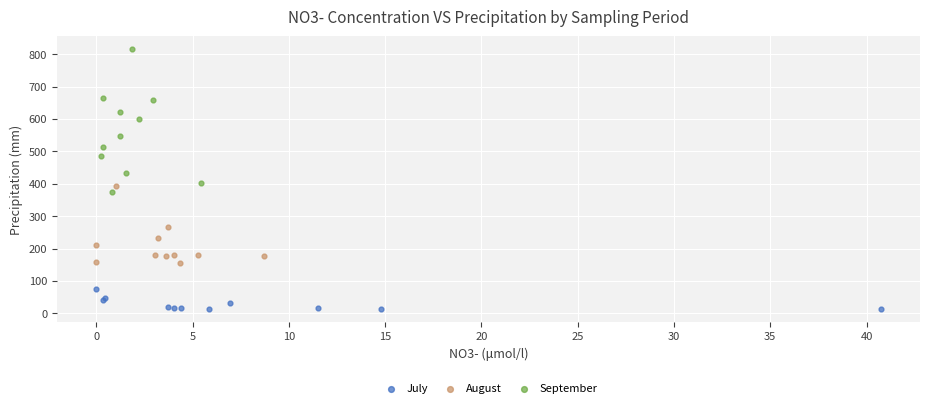

Which series reaches the maximum Y coordinate?

September